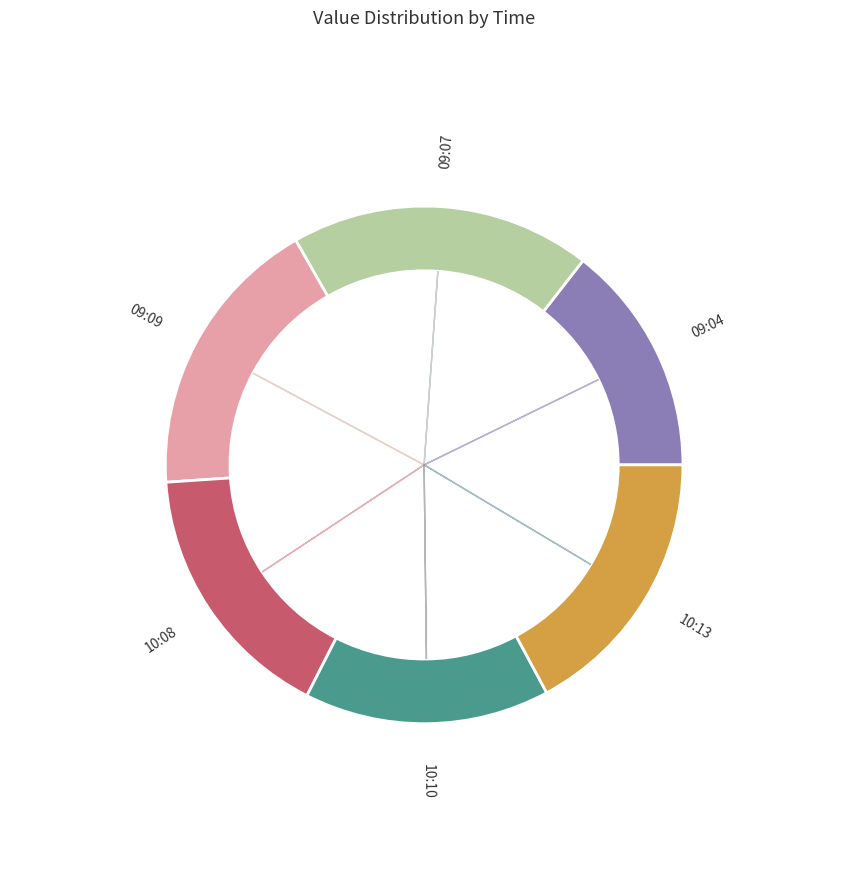

True or false: 10:10 accounts for 2% of the total.

False